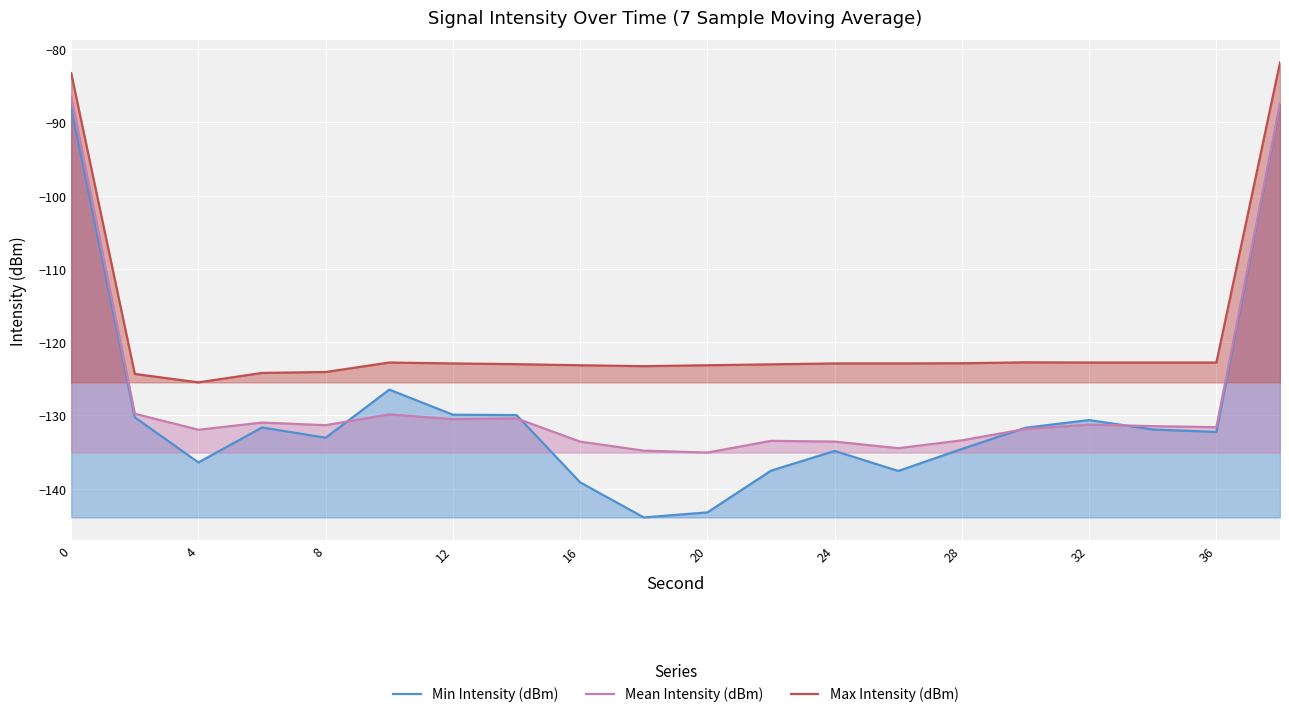

How many interior local peaks does the Mean Intensity (dBm) series have?

5